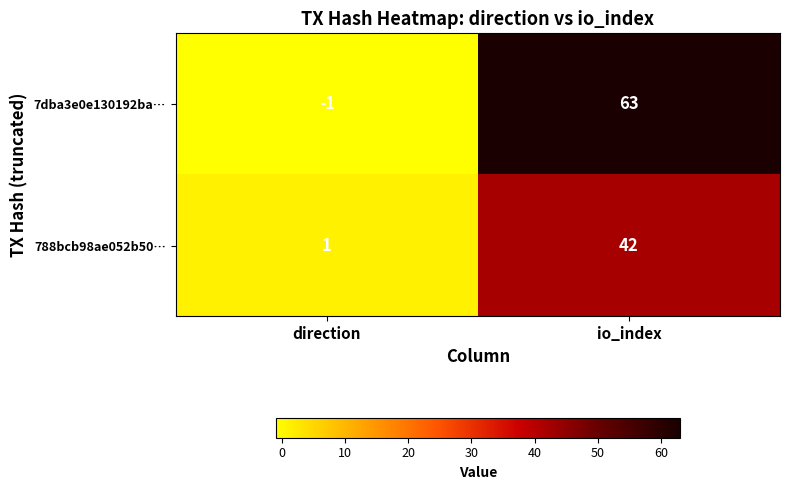

What is the sum of the 788bcb98ae052b50… values at direction and io_index?

43